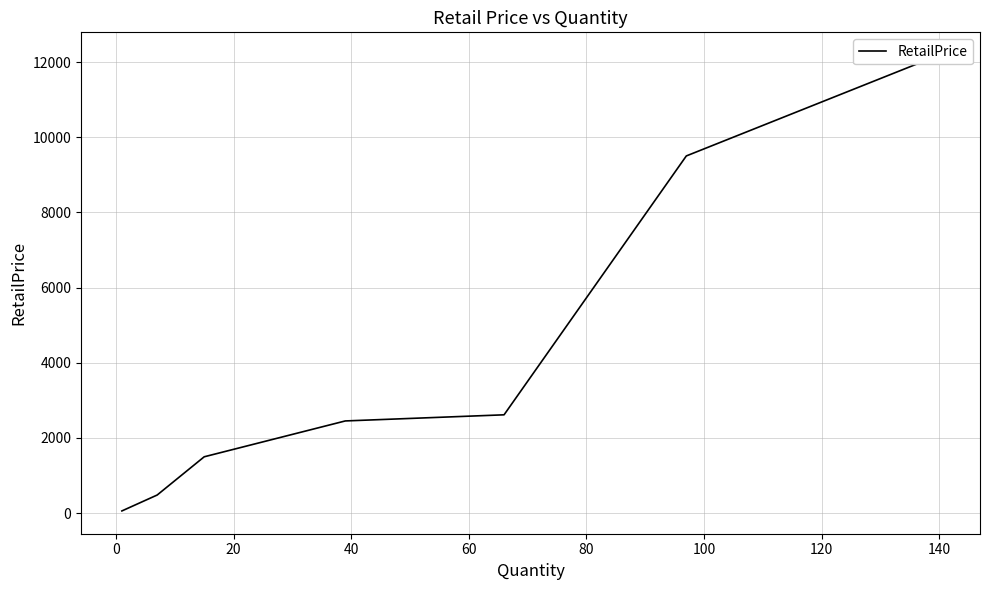

True or false: the data shows 1687.1 at 20.

False